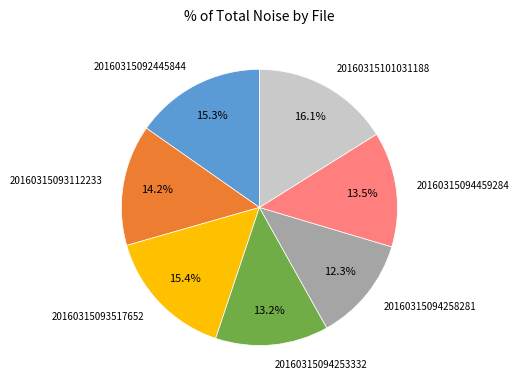

Which has a higher value, 20160315101031188 or 20160315093517652?

20160315101031188